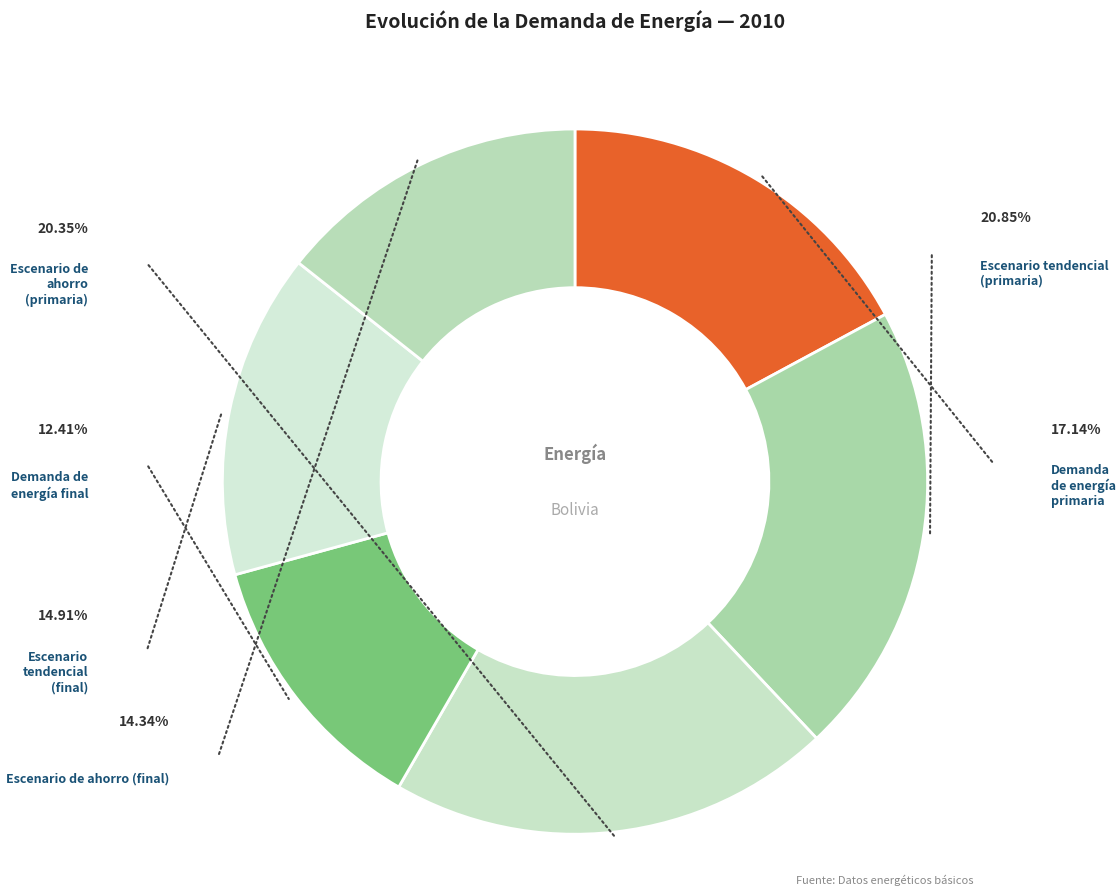

What percentage is the Escenario de ahorro (primaria) slice, to the nearest percent?

20%